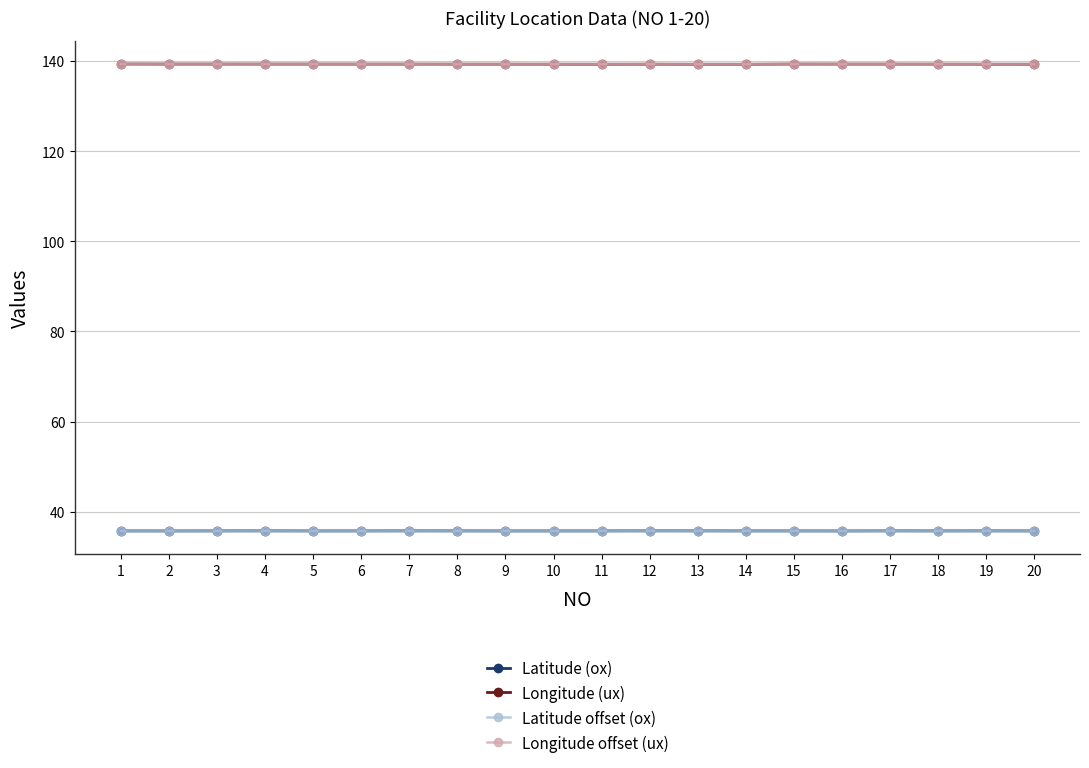

At how many categories does at least one series exceed 117?

20